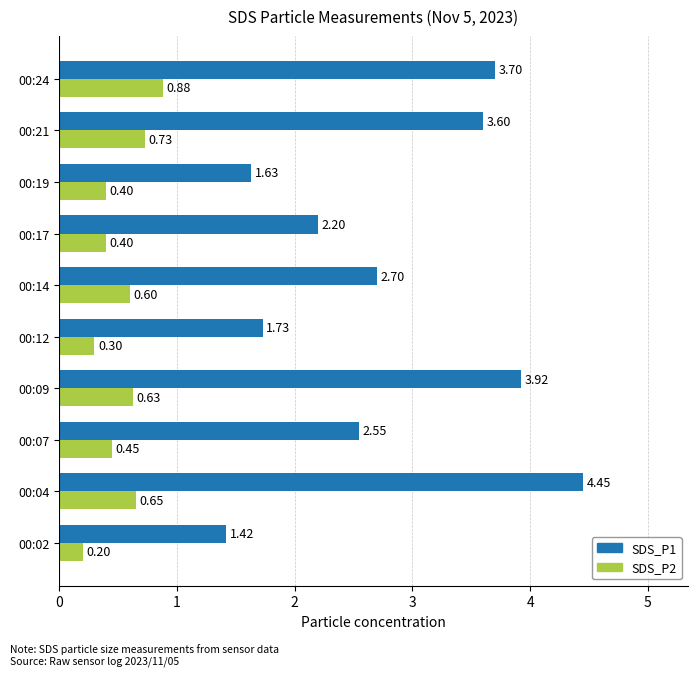

What is the sum of the SDS_P1 values at 00:19 and 00:24?

5.3